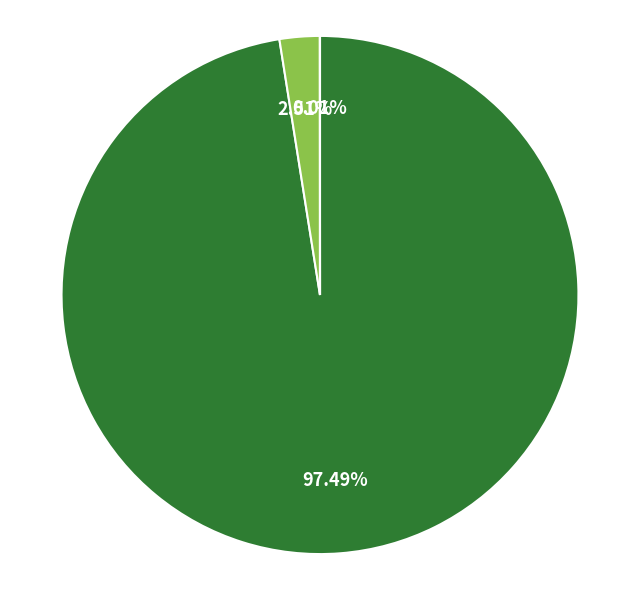

Does any single category account for the majority?

Yes